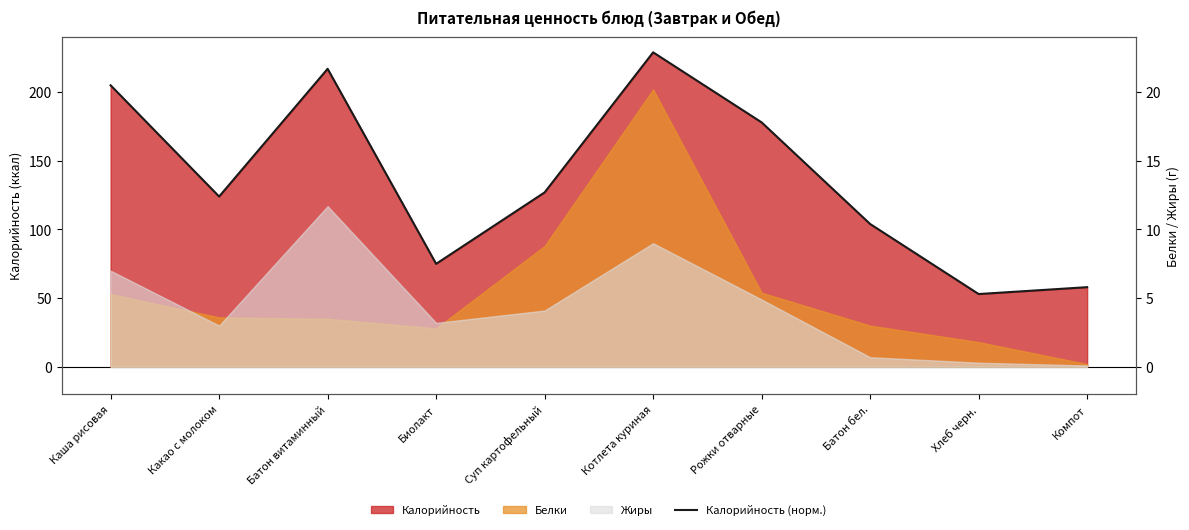

What is the label of the 7th point from the right?

Биолакт